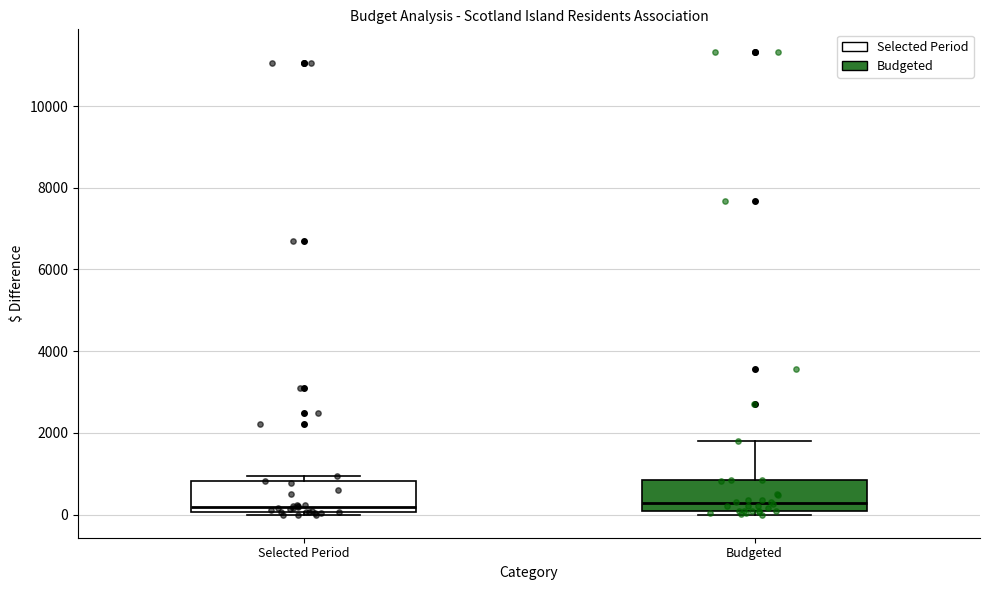

Reading left to right, transcribe this box plot: for each box, give where its median line is, the range the box spans, and where its two whiskers end, as read against the y-axis. The values are not printed on the chart, so give them approximately, as read against the axis.

Selected Period: median 200, box 0 to 800, whiskers 0 (just below the box's lower edge) to 1000
Budgeted: median 200 (just above the box's lower edge), box 200 to 800, whiskers 0 to 1800